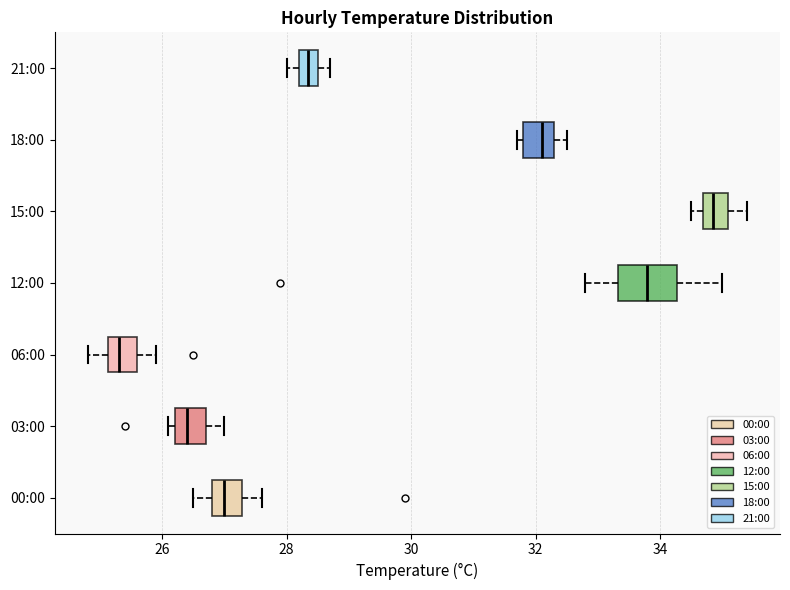

Reading bottom to top, read every box against the x-axis: the position of its median line, the range the box covers, and the ends of its whiskers. The values are not printed on the chart, so give them approximately, as read against the axis.

00:00: median 27.0, box 26.8 to 27.2, whiskers 26.6 to 27.6
03:00: median 26.4, box 26.2 to 26.8, whiskers 26.2 (just left of the box's left edge) to 27.0
06:00: median 25.4, box 25.2 to 25.6, whiskers 24.8 to 26.0
12:00: median 33.8, box 33.4 to 34.2, whiskers 32.8 to 35.0
15:00: median 34.8 (inside the box), box 34.8 to 35.2, whiskers 34.6 to 35.4
18:00: median 32.2, box 31.8 to 32.4, whiskers 31.8 (just left of the box's left edge) to 32.6
21:00: median 28.4, box 28.2 to 28.6, whiskers 28.0 to 28.8